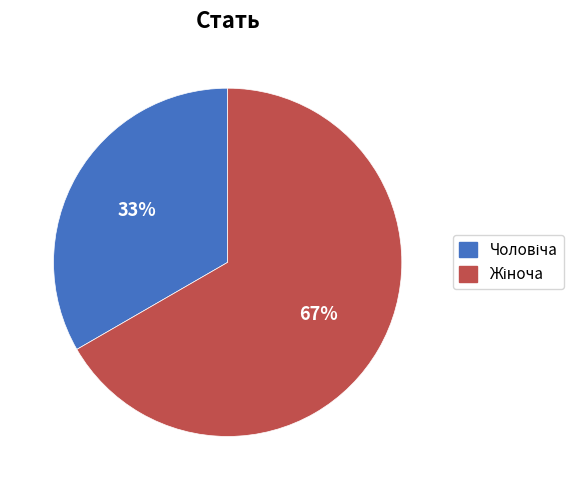

Does any single category account for the majority?

Yes